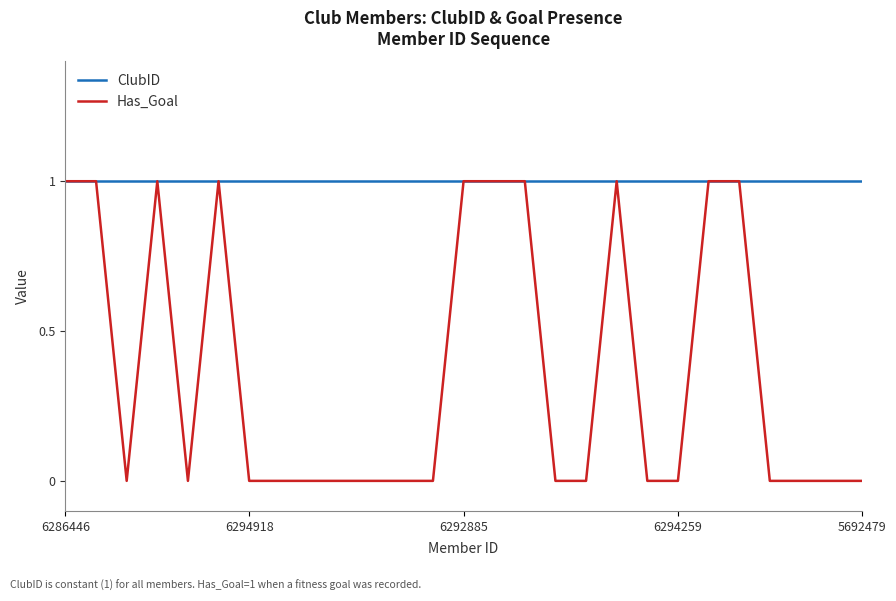

What are all the series names shown in the legend?

ClubID, Has_Goal